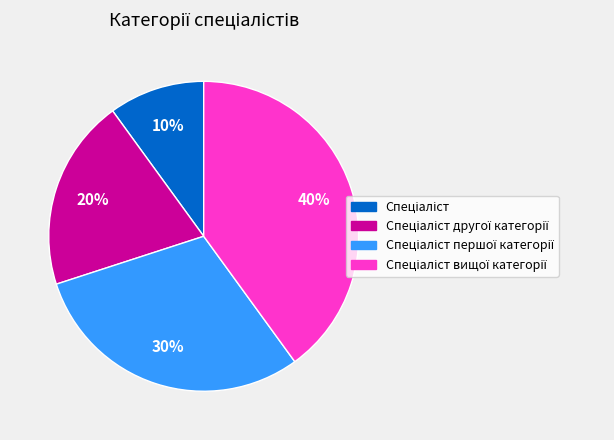

Does any single category account for the majority?

No